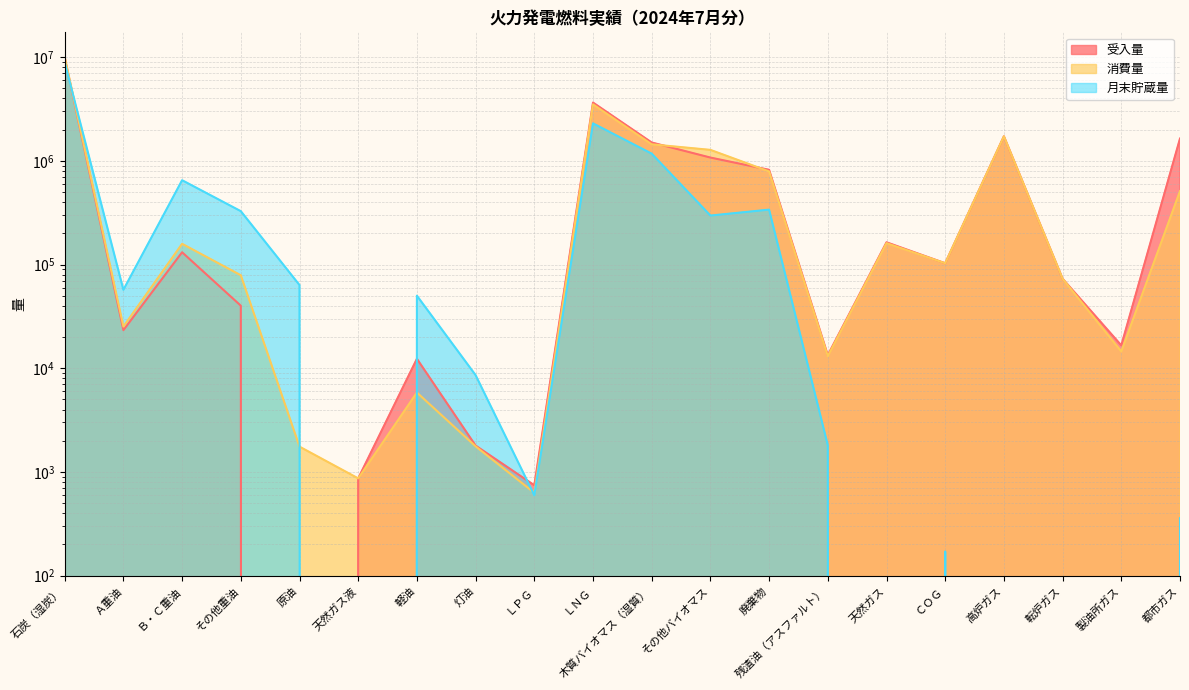

At which category does the chart reach its peak across all series?

石炭（湿炭）